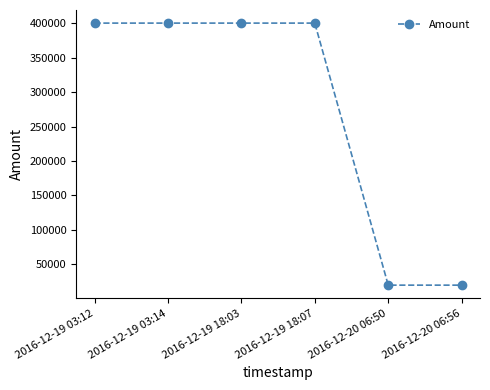

Which has a higher value, 2016-12-20 06:50 or 2016-12-19 18:07?

2016-12-19 18:07